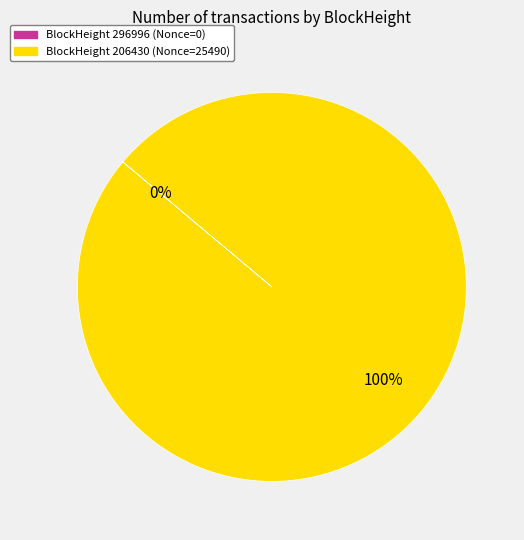

To the nearest percent, what is the average slice percentage?

50%